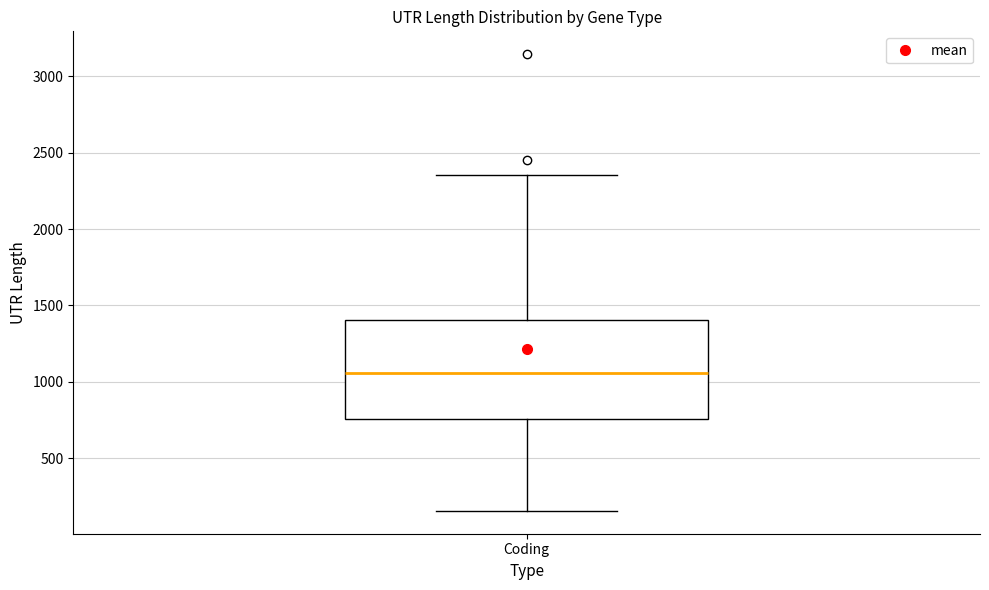

Where does the median line of the box for Coding sit on the y-axis? The values are not printed on the chart, so give them approximately, as read against the axis.

1050